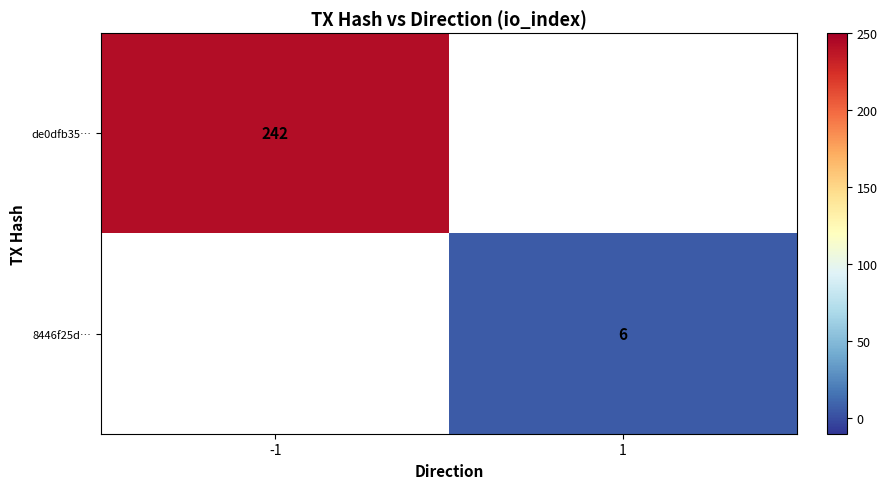

How many data points does each series have?

2